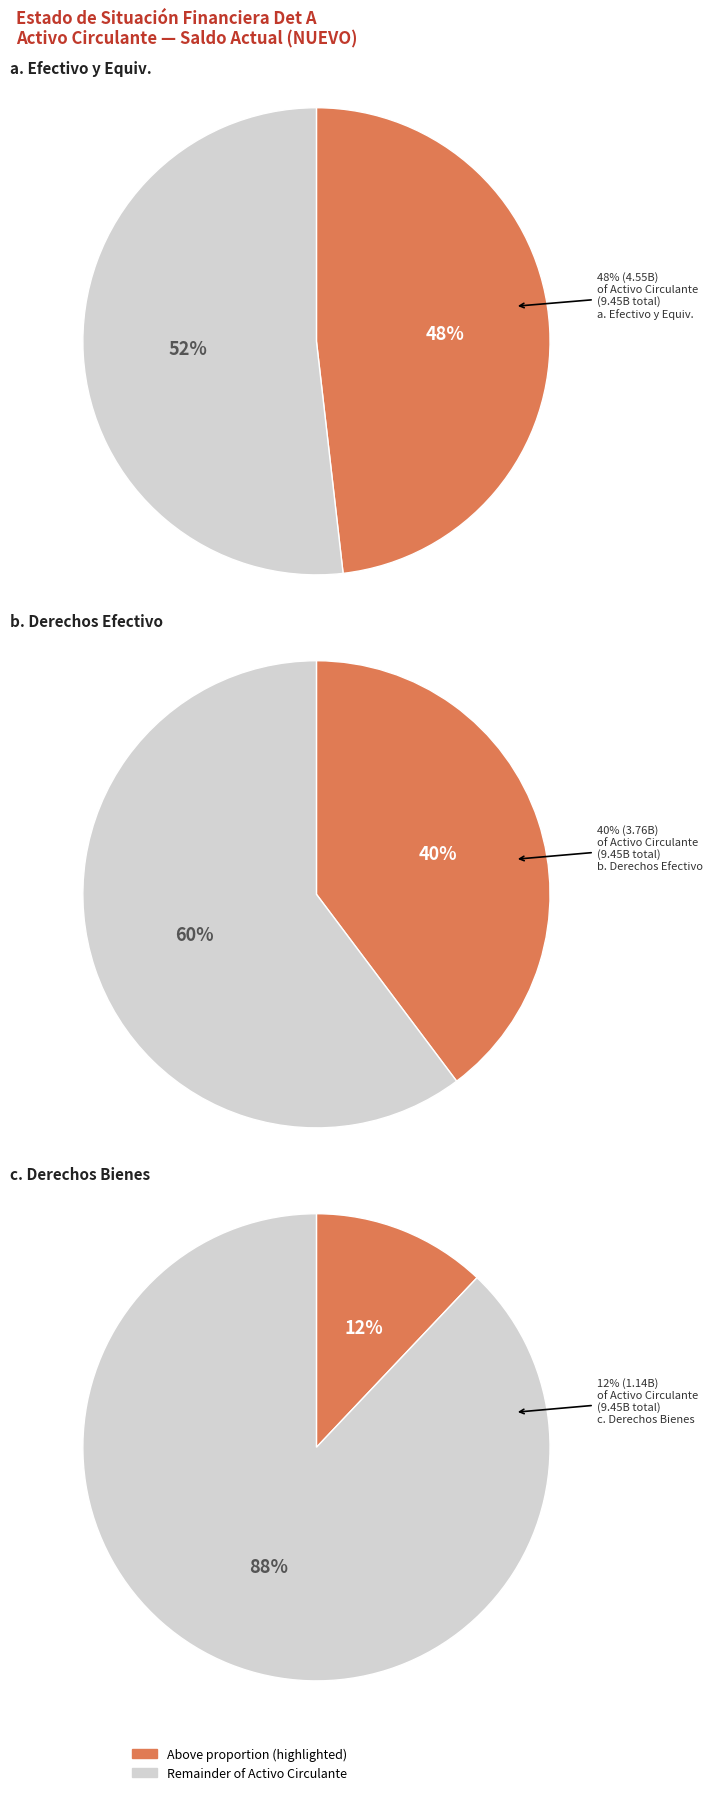

Which has a higher value, b. Derechos a Recibir Efectivo o Equivalentes or c. Derechos a Recibir Bienes o Servicios?

b. Derechos a Recibir Efectivo o Equivalentes